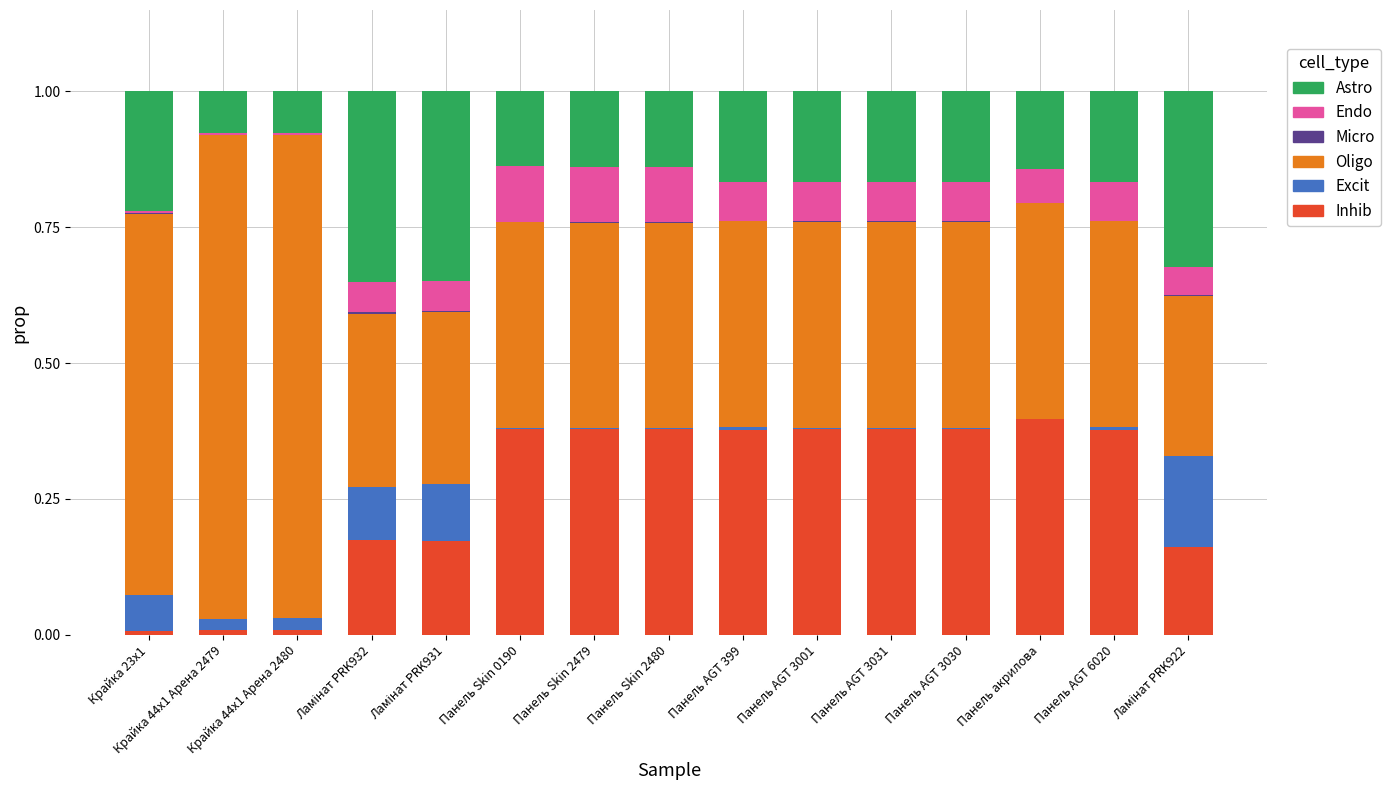

How many distinct data groups are displayed?

6